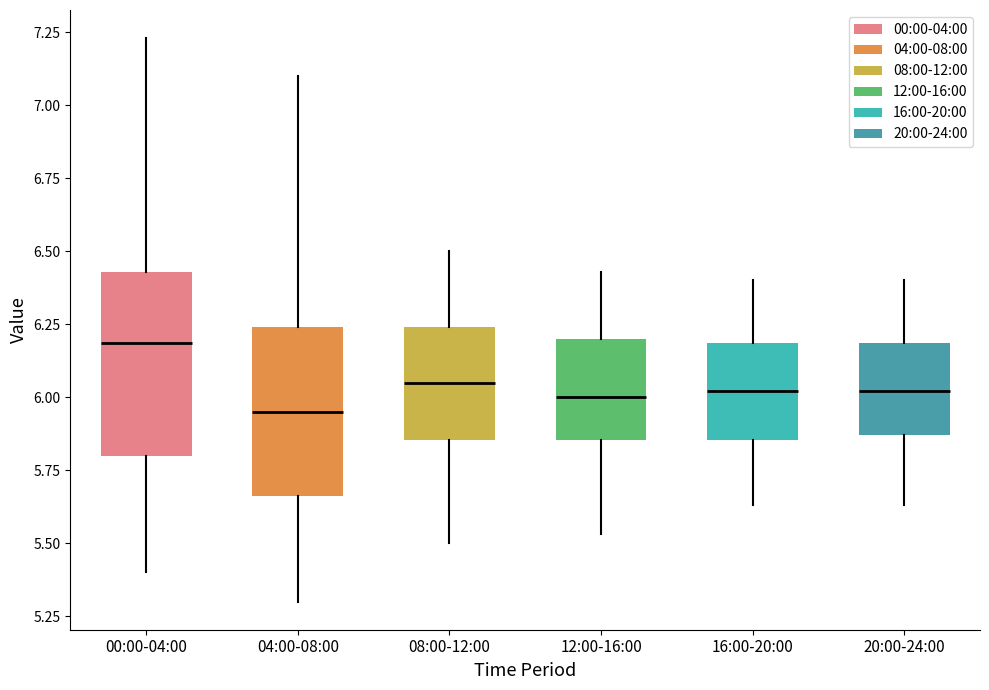

Reading left to right, read every box against the y-axis: the position of its median line, the range the box covers, and the ends of its whiskers. The values are not printed on the chart, so give them approximately, as read against the axis.

00:00-04:00: median 6.20, box 5.80 to 6.45, whiskers 5.40 to 7.25
04:00-08:00: median 5.95, box 5.65 to 6.25, whiskers 5.30 to 7.10
08:00-12:00: median 6.05, box 5.85 to 6.25, whiskers 5.50 to 6.50
12:00-16:00: median 6.00, box 5.85 to 6.20, whiskers 5.55 to 6.45
16:00-20:00: median 6.00, box 5.85 to 6.20, whiskers 5.65 to 6.40
20:00-24:00: median 6.00, box 5.85 to 6.20, whiskers 5.65 to 6.40